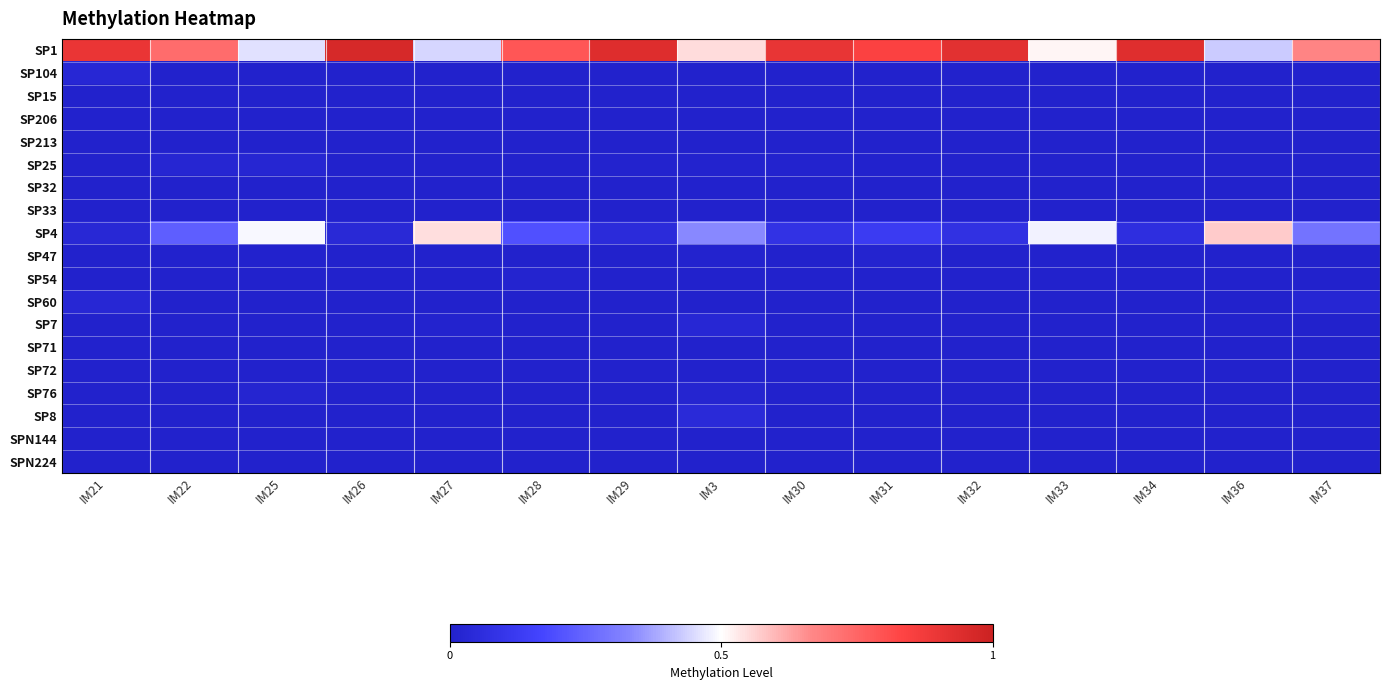

Which label corresponds to the smallest value in the chart?

IM22